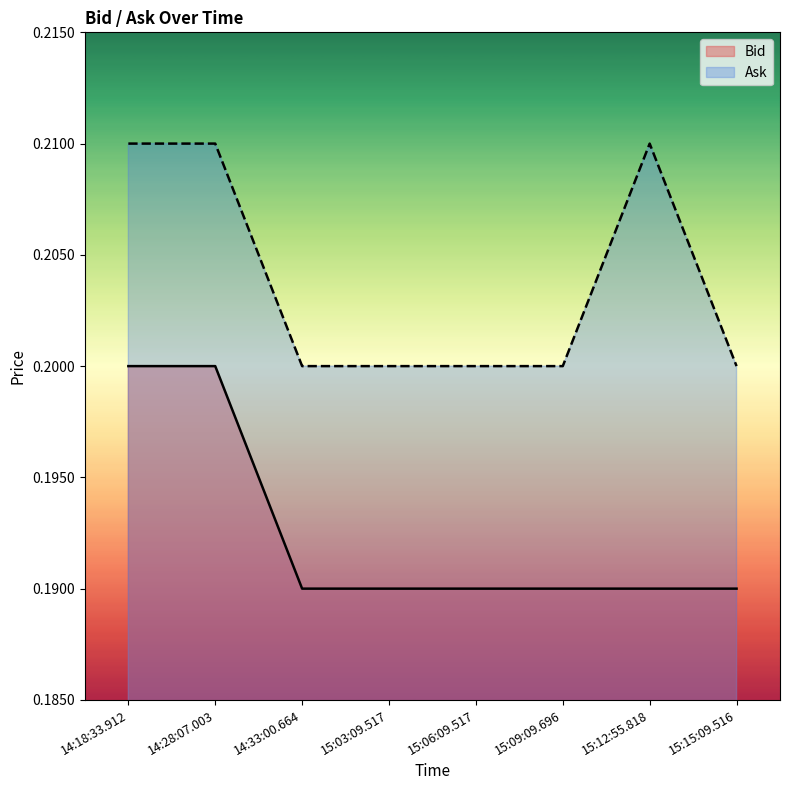

At how many categories does at least one series exceed 0?

8